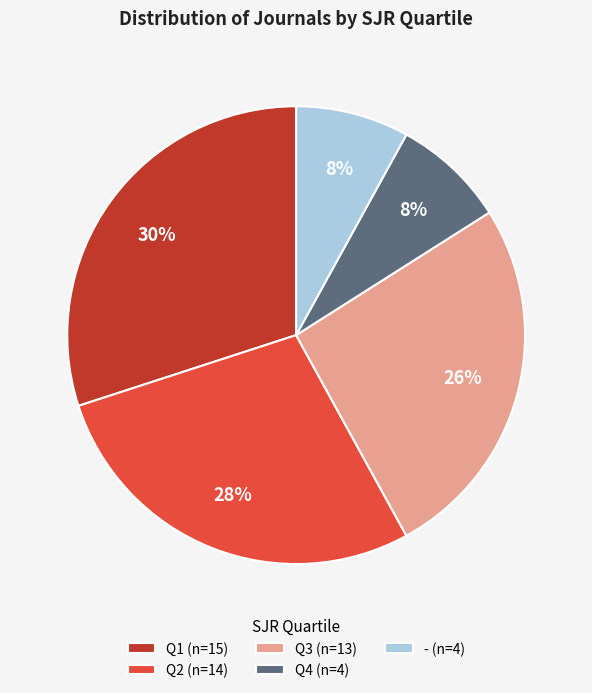

Is there any slice that represents more than half of the pie?

No